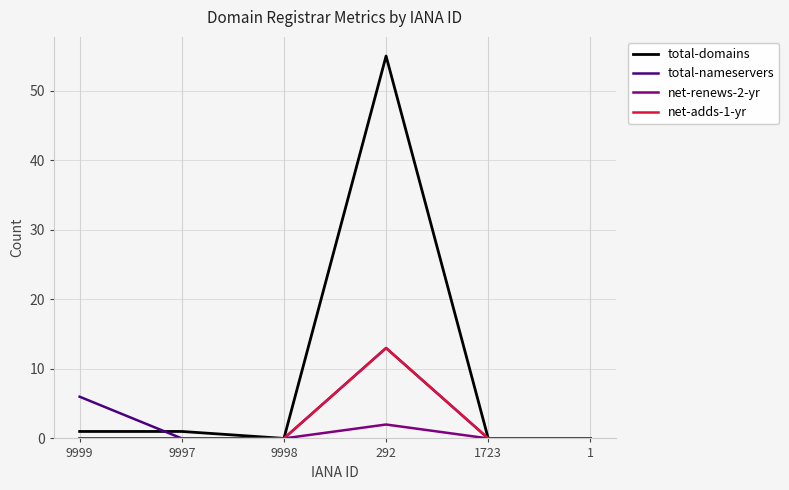

Where do total-nameservers and total-domains first cross each other?

9999 and 9997